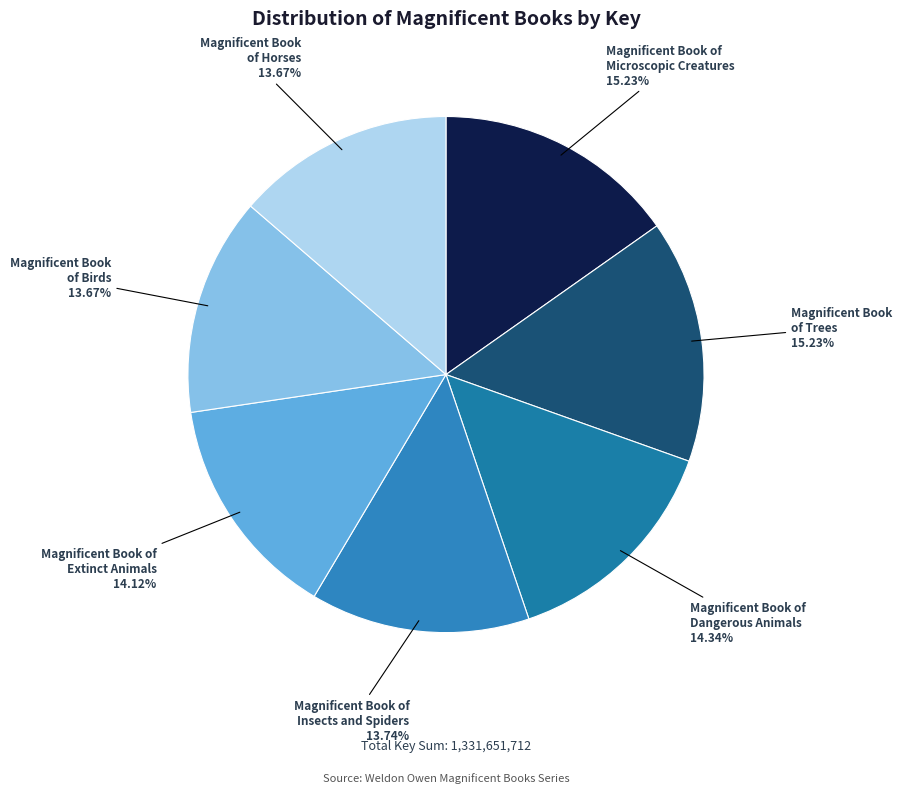

To the nearest percent, what is the difference between the largest and smallest slice percentages?

2%